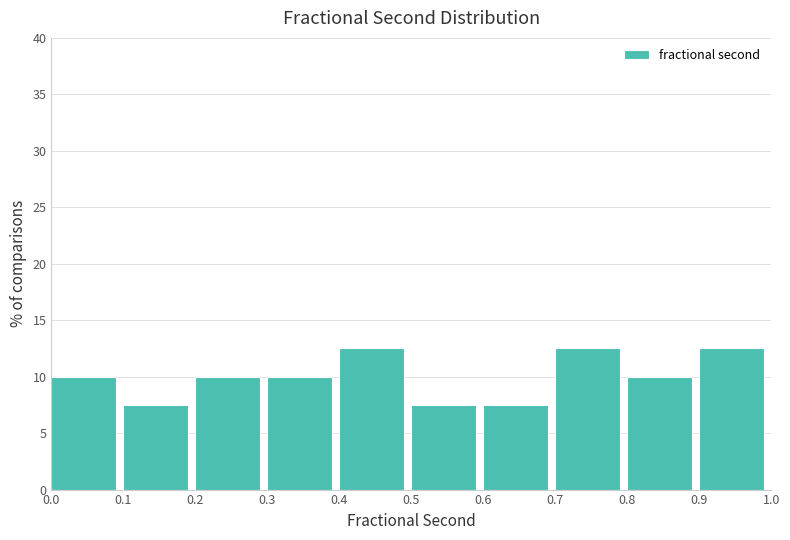

Reading left to right, transcribe this chart: for each bar, give the range it covers on the x-axis and its height. The values are not printed on the chart, so give them approximately, as read against the axis.

0.0 to 0.1: 10.0
0.1 to 0.2: 7.5
0.2 to 0.3: 10.0
0.3 to 0.4: 10.0
0.4 to 0.5: 12.5
0.5 to 0.6: 7.5
0.6 to 0.7: 7.5
0.7 to 0.8: 12.5
0.8 to 0.9: 10.0
0.9 to 1.0: 12.5